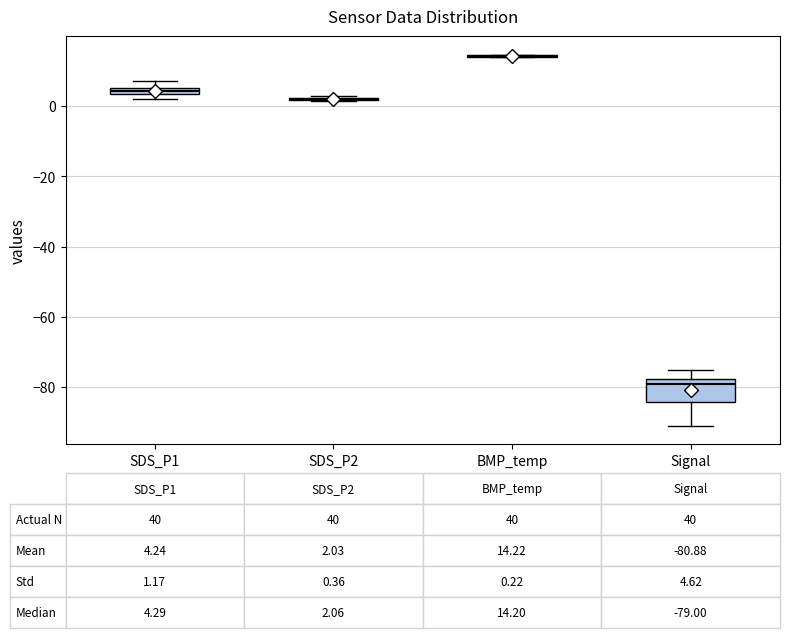

Which box is the tallest, from its lower edge to its upper edge?

Signal